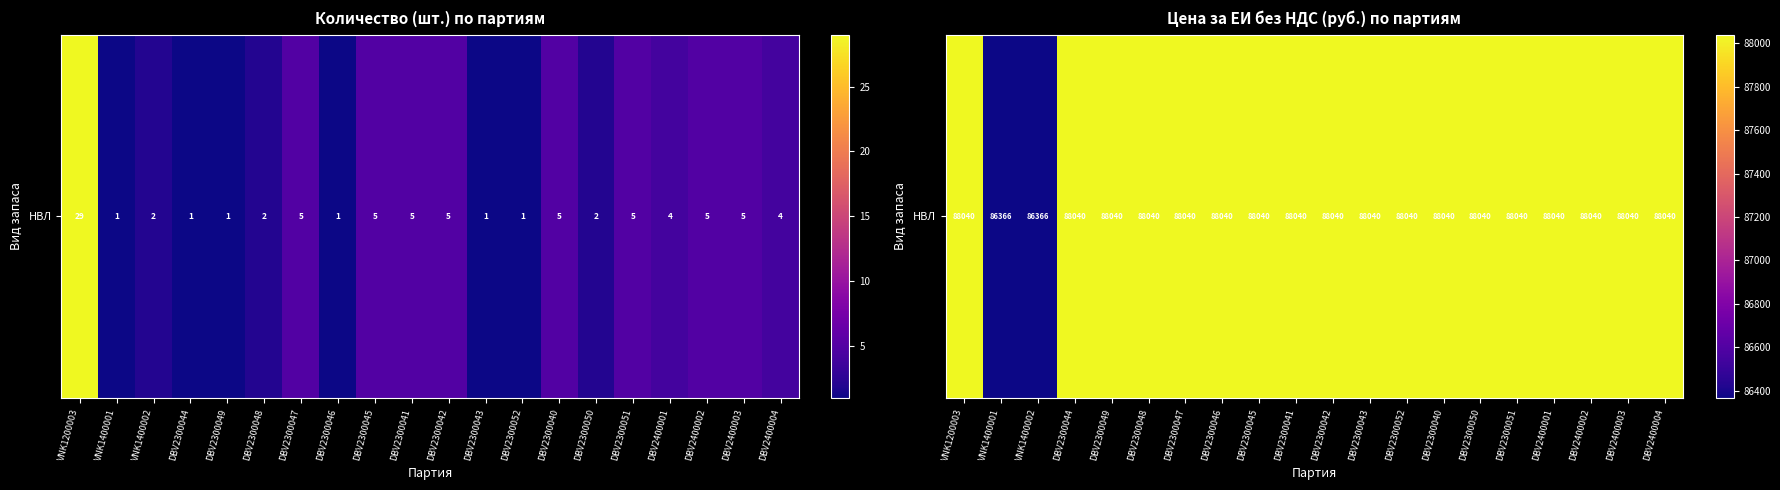

What is the difference between the maximum and minimum values?

1674